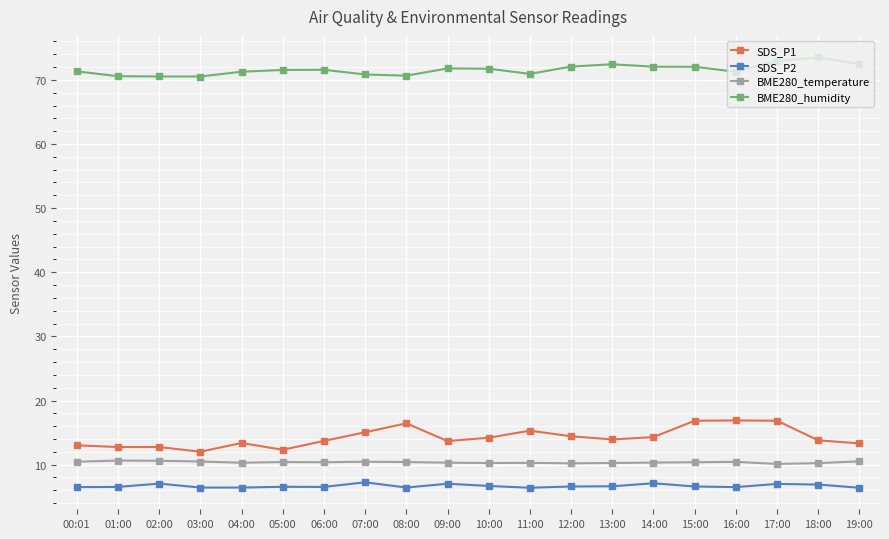

True or false: BME280_temperature and SDS_P1 cross at least once.

False